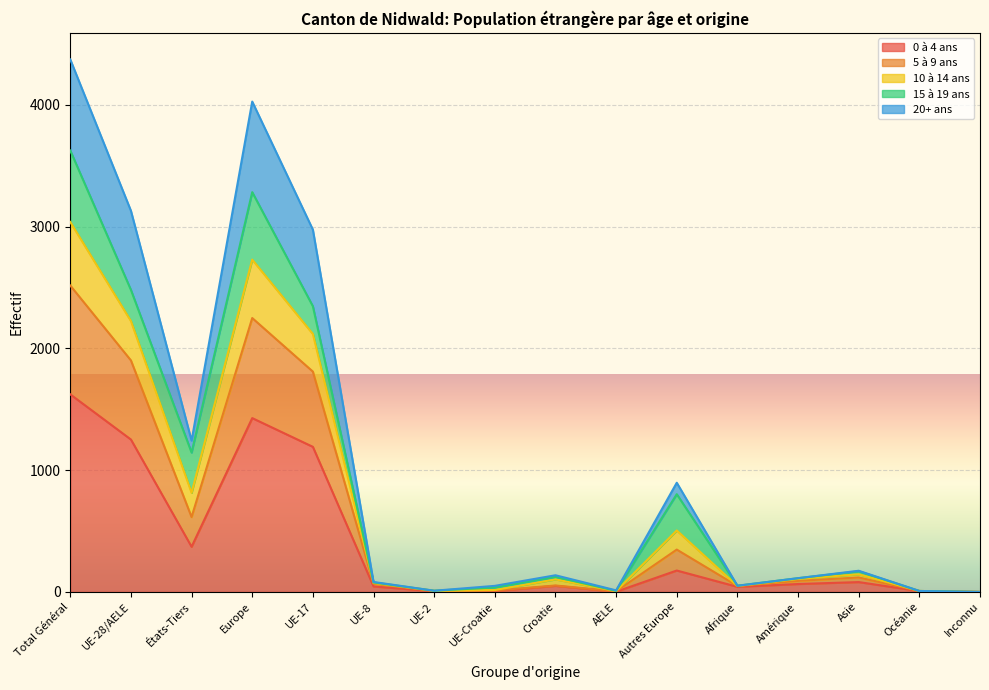

How many data points does each series have?

16